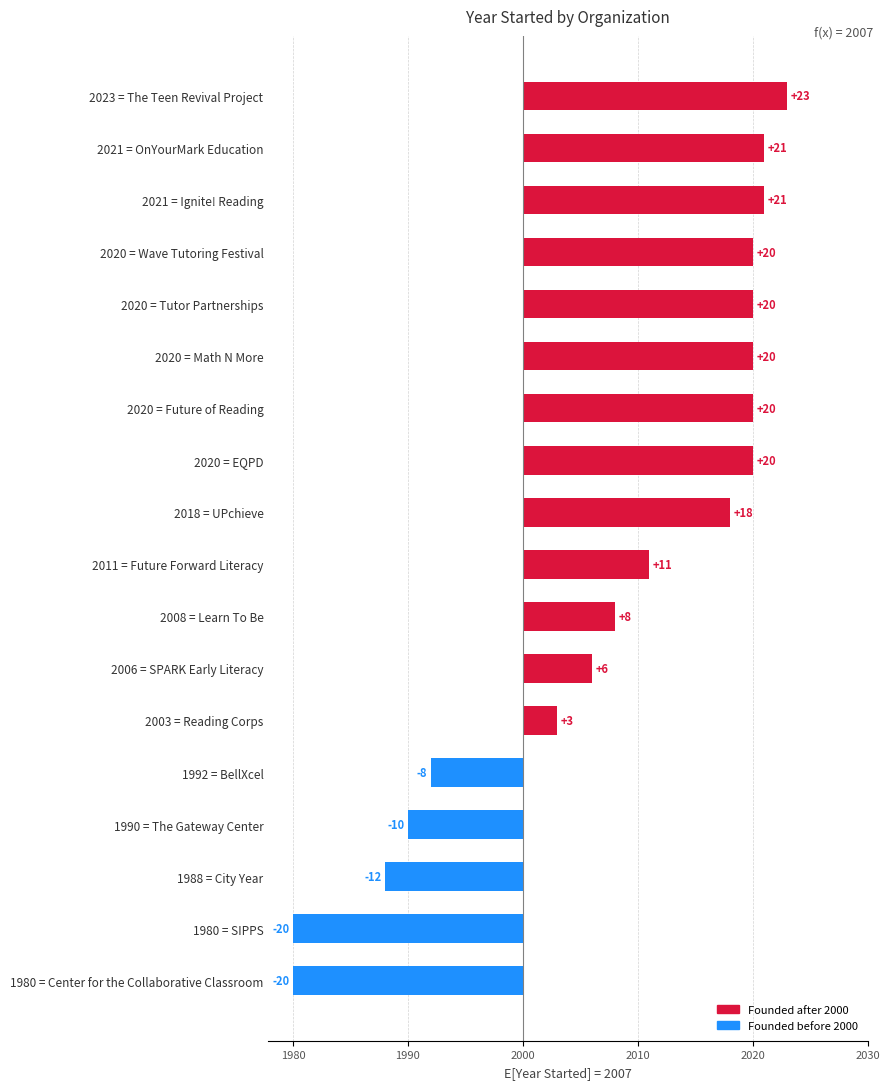

What is the maximum value shown in the chart?

2023